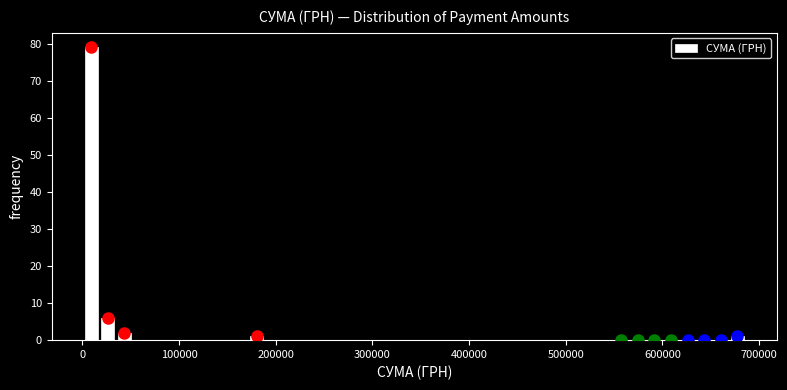

Around what value on the x-axis is the tallest bar? Give the approximate position of its centre, as read against the axis.

10000